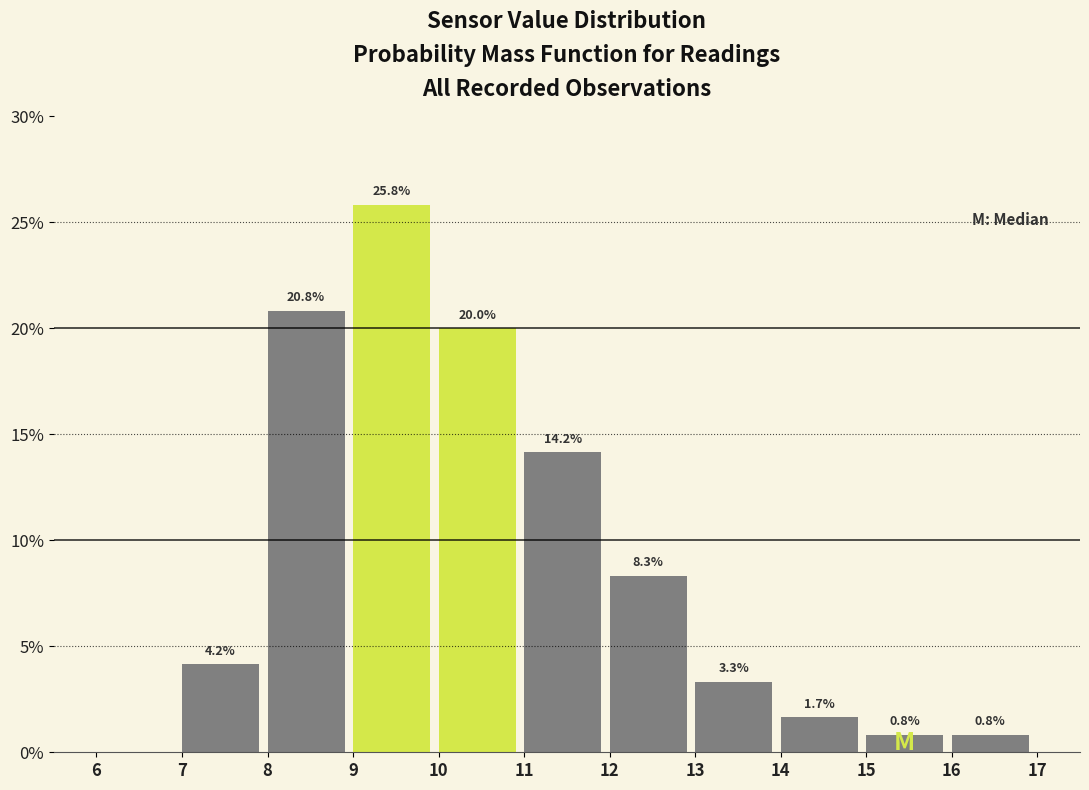

Which range on the x-axis has the tallest bar?

9 to 10